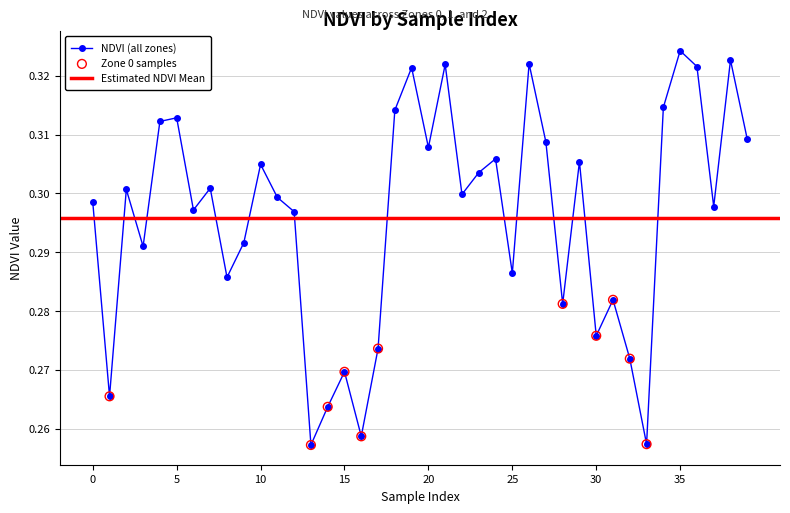

What is the change in value from 15 to 21?

+0.1